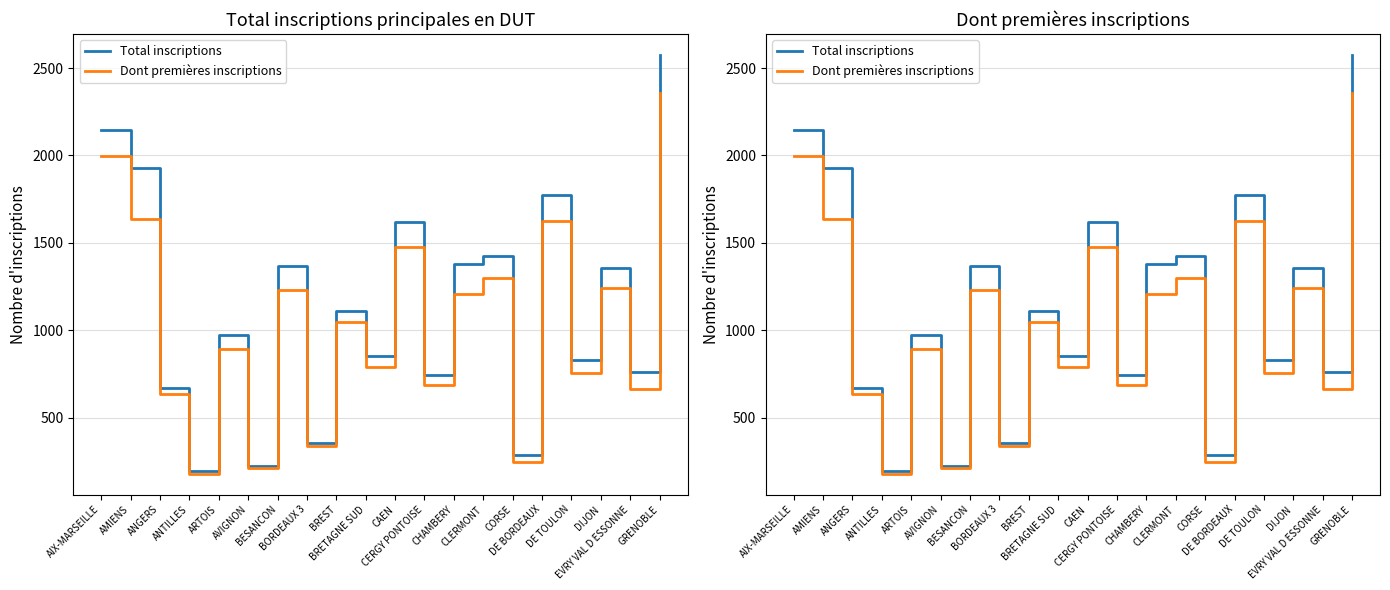

True or false: Total inscriptions and Dont premières inscriptions cross at least once.

False